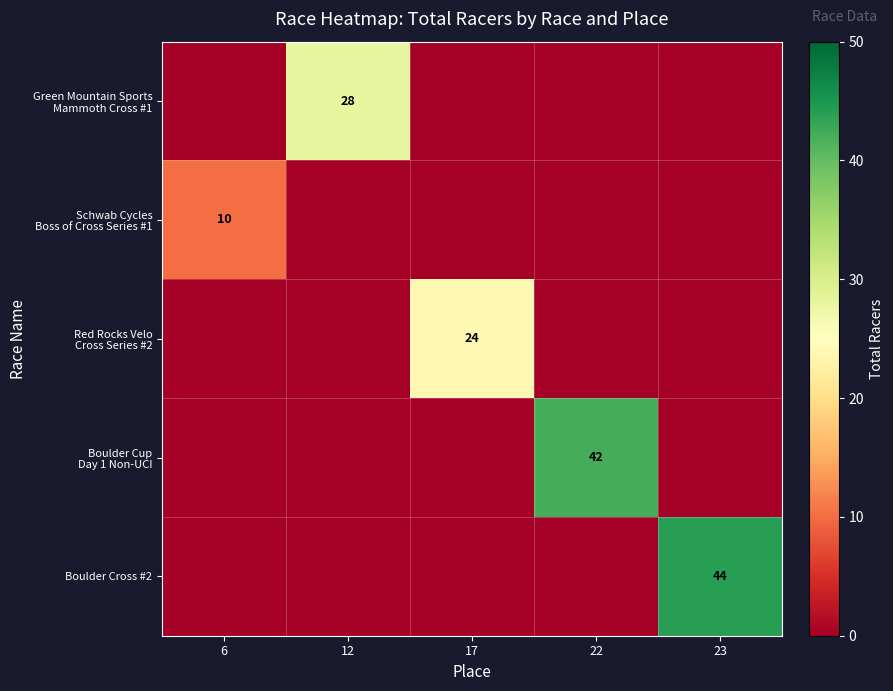

What is the highest value of the Boulder Cup Day 1 Non-UCI series?

42